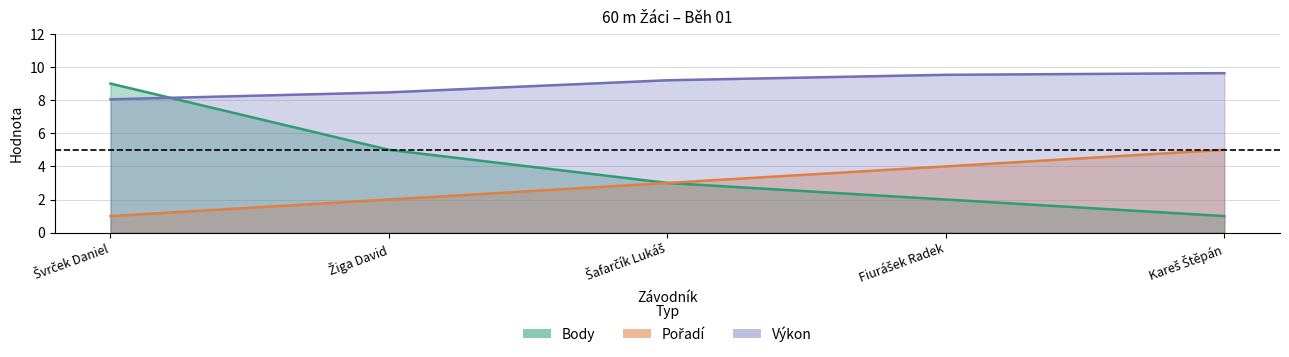

Which series changed the most between Švrček Daniel and Fiurášek Radek?

Body